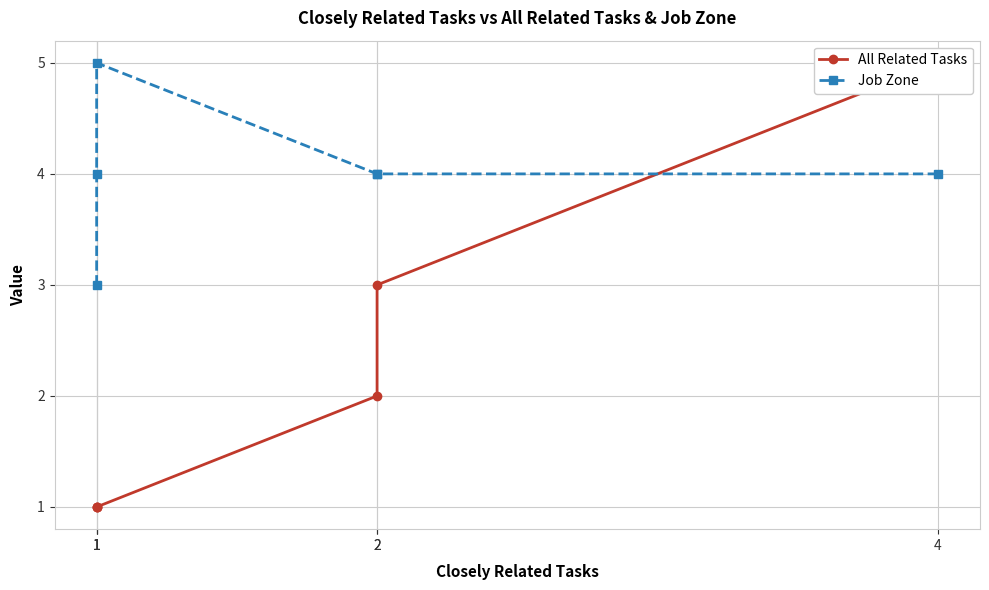

What is the approximate value of All Related Tasks at 4?

5